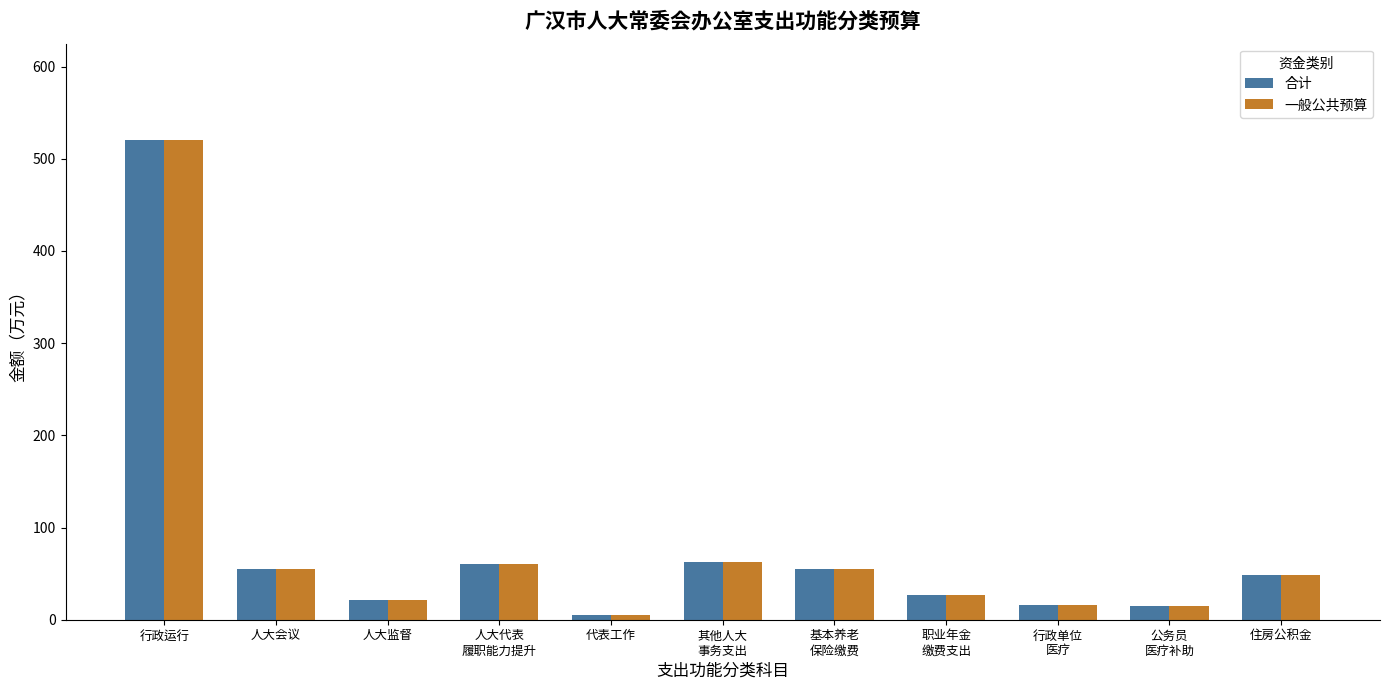

The 一般公共预算 series shows 77.5 at 人大会议. True or false?

False